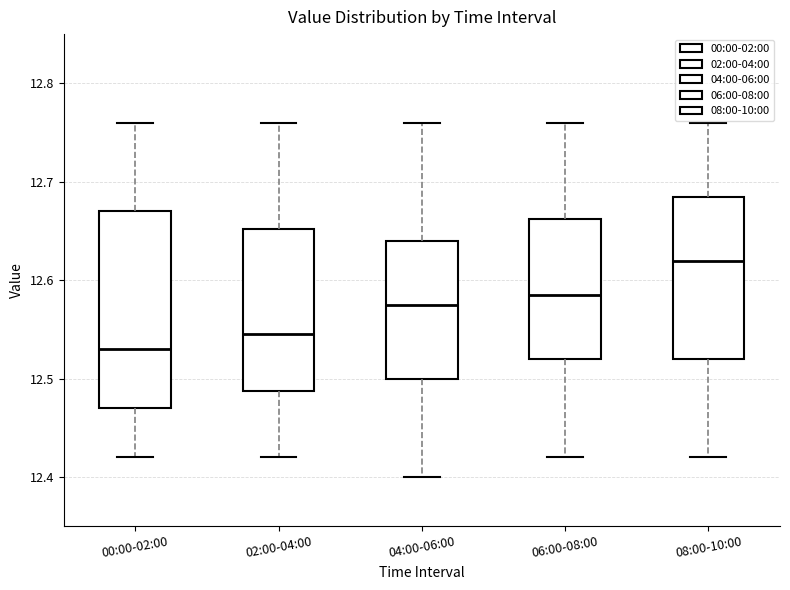

Reading left to right, transcribe this box plot: for each box, give where its median line is, the range the box spans, and where its two whiskers end, as read against the y-axis. The values are not printed on the chart, so give them approximately, as read against the axis.

00:00-02:00: median 12.53, box 12.47 to 12.67, whiskers 12.42 to 12.76
02:00-04:00: median 12.55, box 12.49 to 12.65, whiskers 12.42 to 12.76
04:00-06:00: median 12.58, box 12.50 to 12.64, whiskers 12.40 to 12.76
06:00-08:00: median 12.59, box 12.52 to 12.66, whiskers 12.42 to 12.76
08:00-10:00: median 12.62, box 12.52 to 12.69, whiskers 12.42 to 12.76